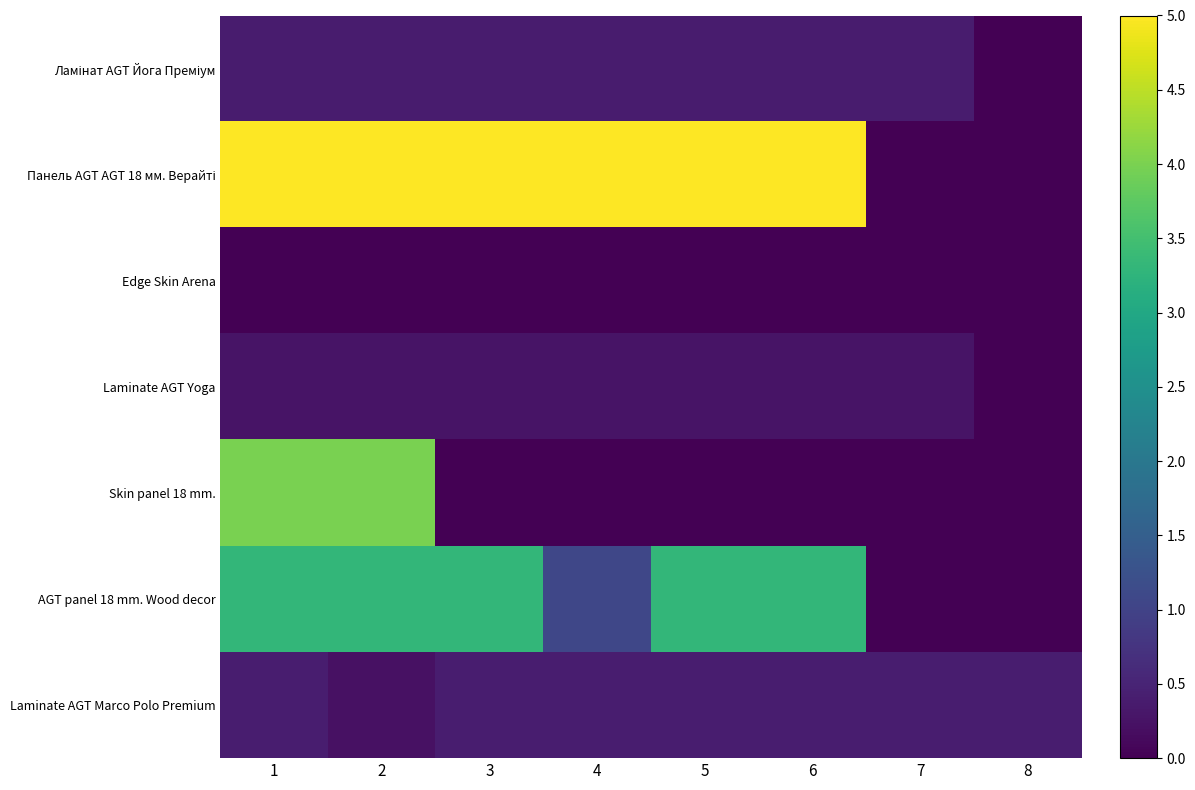

What is the total value across all series at 2?

13.2